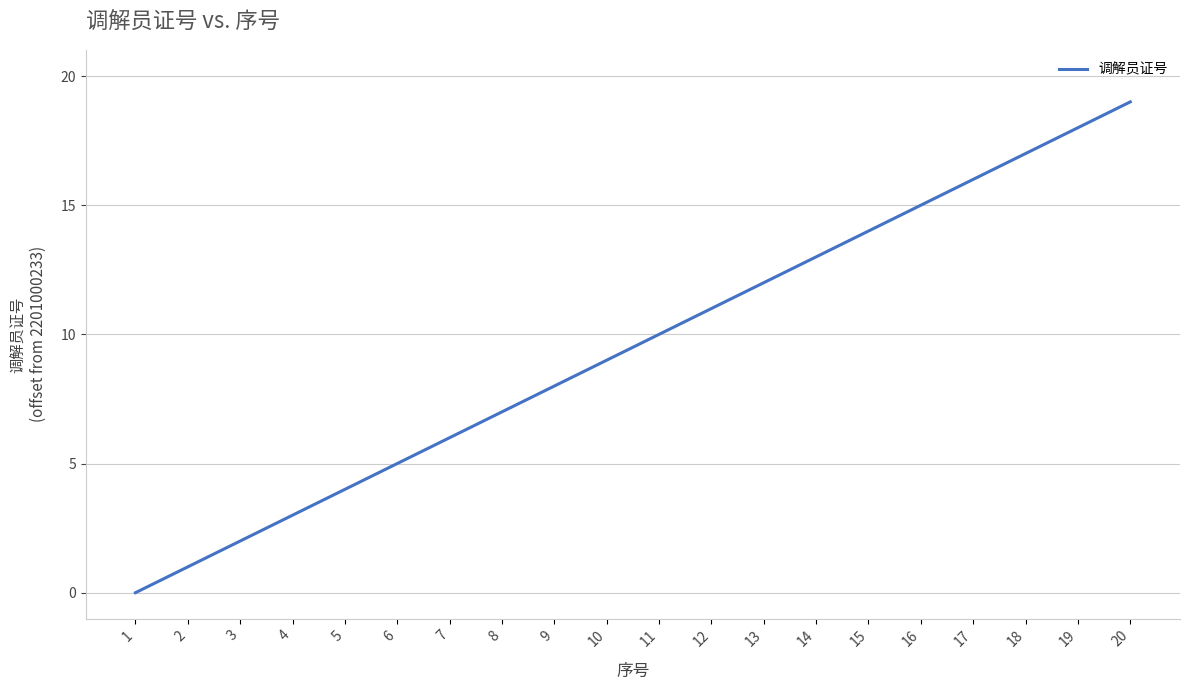

Reading right to left, what are all the values shown in this chart?

20=19	19=18	18=17	17=16	16=15	15=14	14=13	13=12	12=11	11=10	10=9	9=8	8=7	7=6	6=5	5=4	4=3	3=2	2=1	1=0